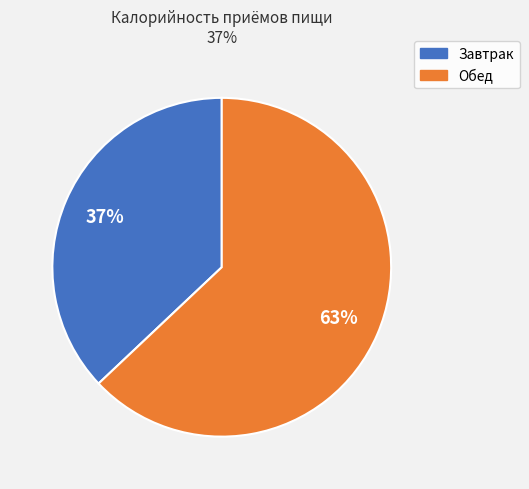

Does Завтрак represent more than half of the total?

No